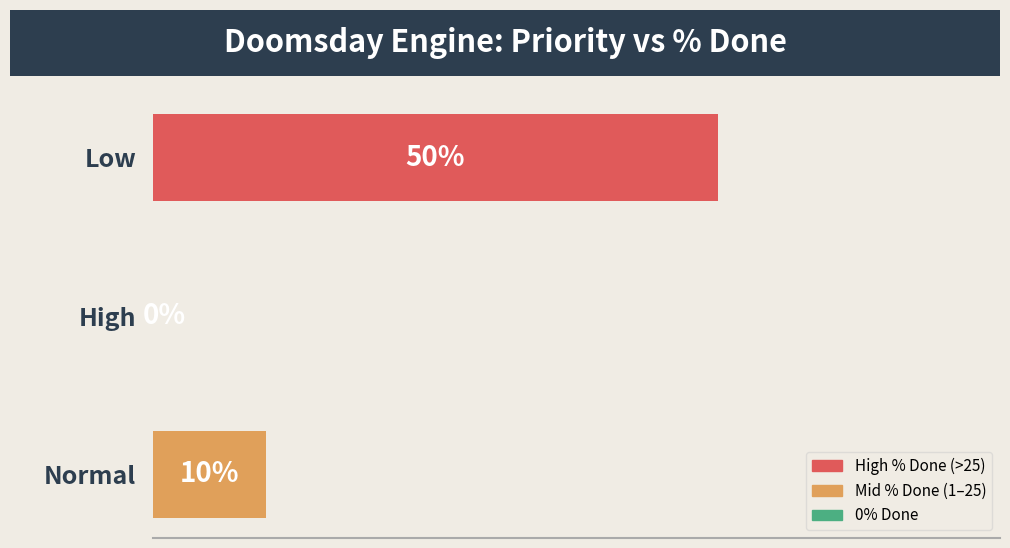

Where is the data nearest to the value 25?

Normal